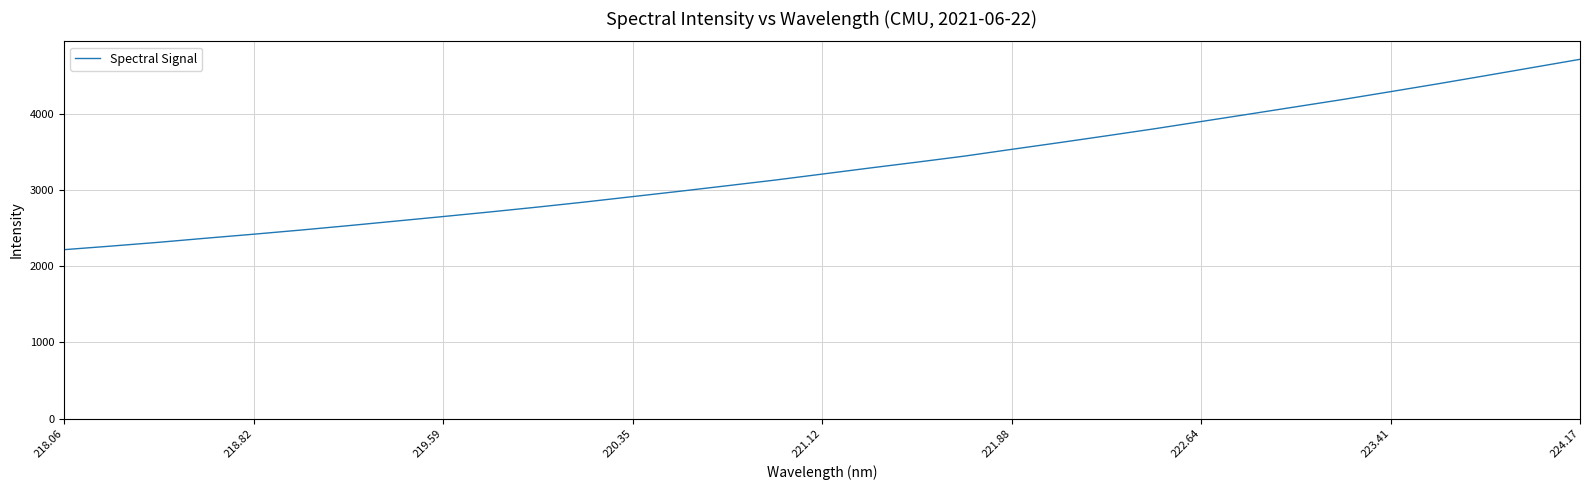

What is the minimum value shown in the chart?

2217.4